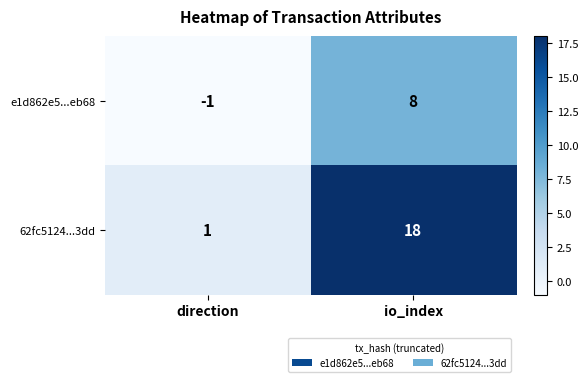

What is the sum of all e1d862e5...eb68 values?

7